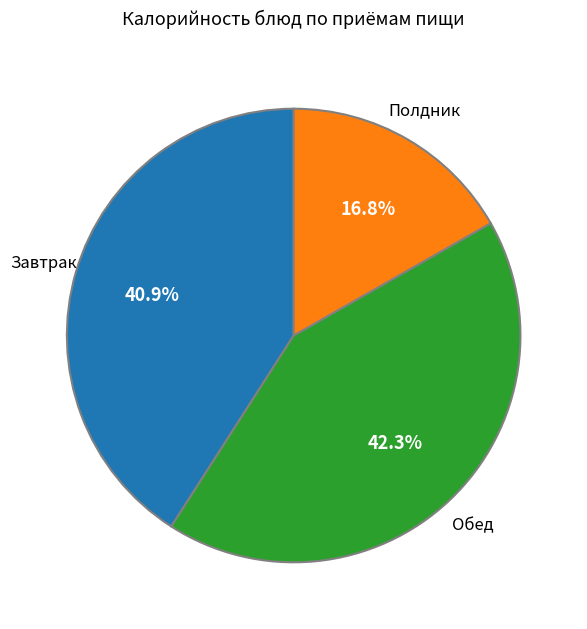

Is the sum of Полдник and Завтрак greater than half?

Yes